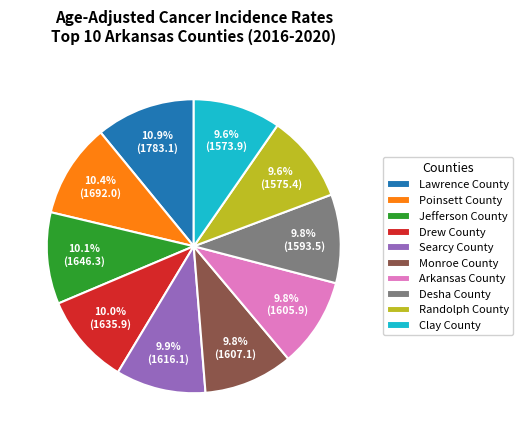

Which has a higher value, Lawrence County or Clay County?

Lawrence County